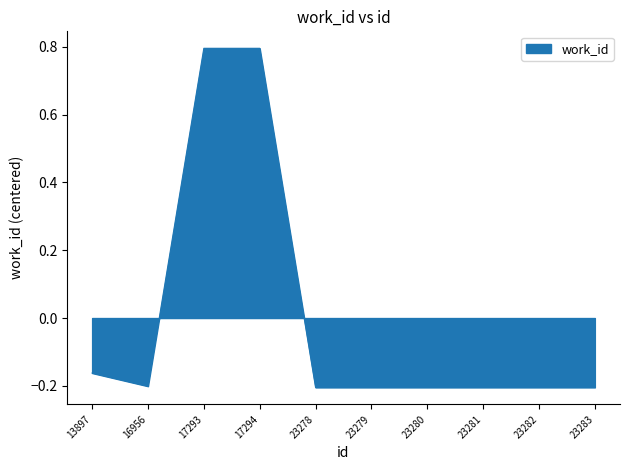

What is the sum of the values at 16956 and 17294?

0.6